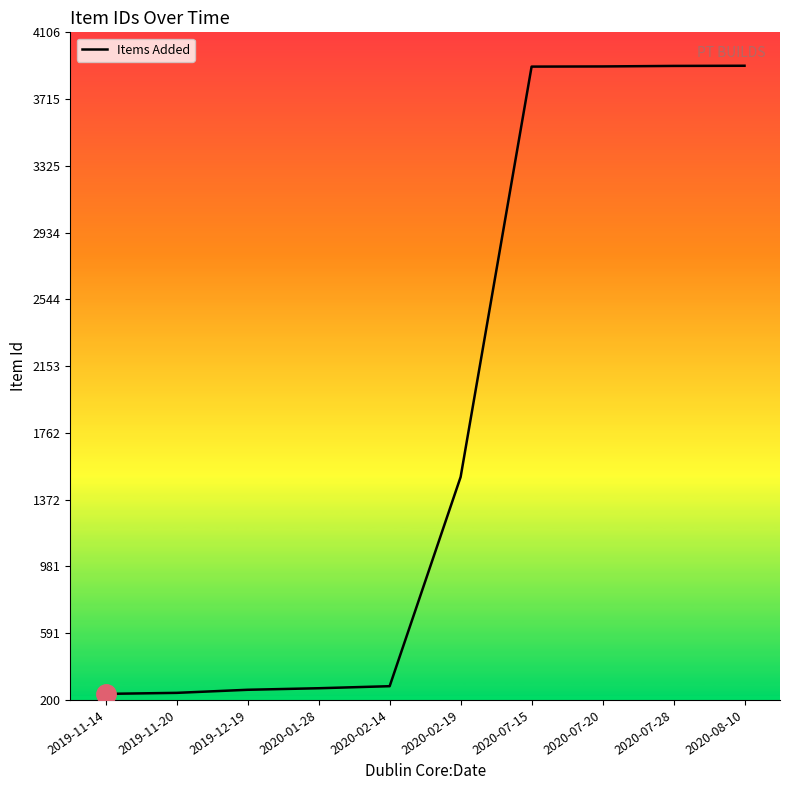

The chart shows a value of 1708 at 2020-07-28. True or false?

False